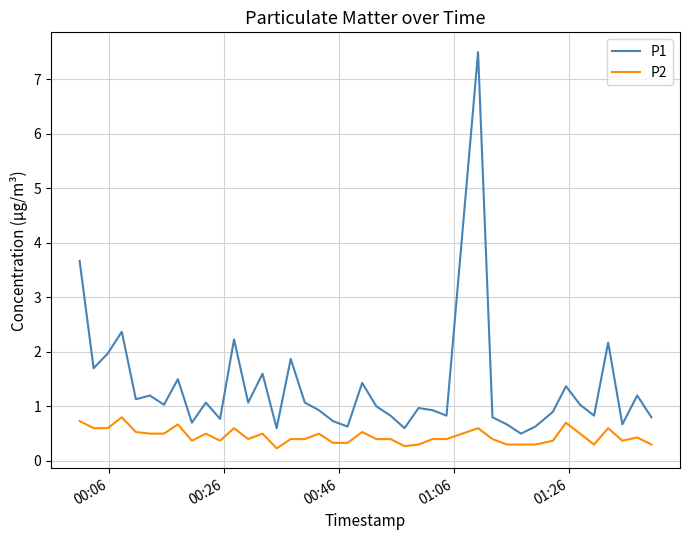

What is the greatest value displayed?

7.5